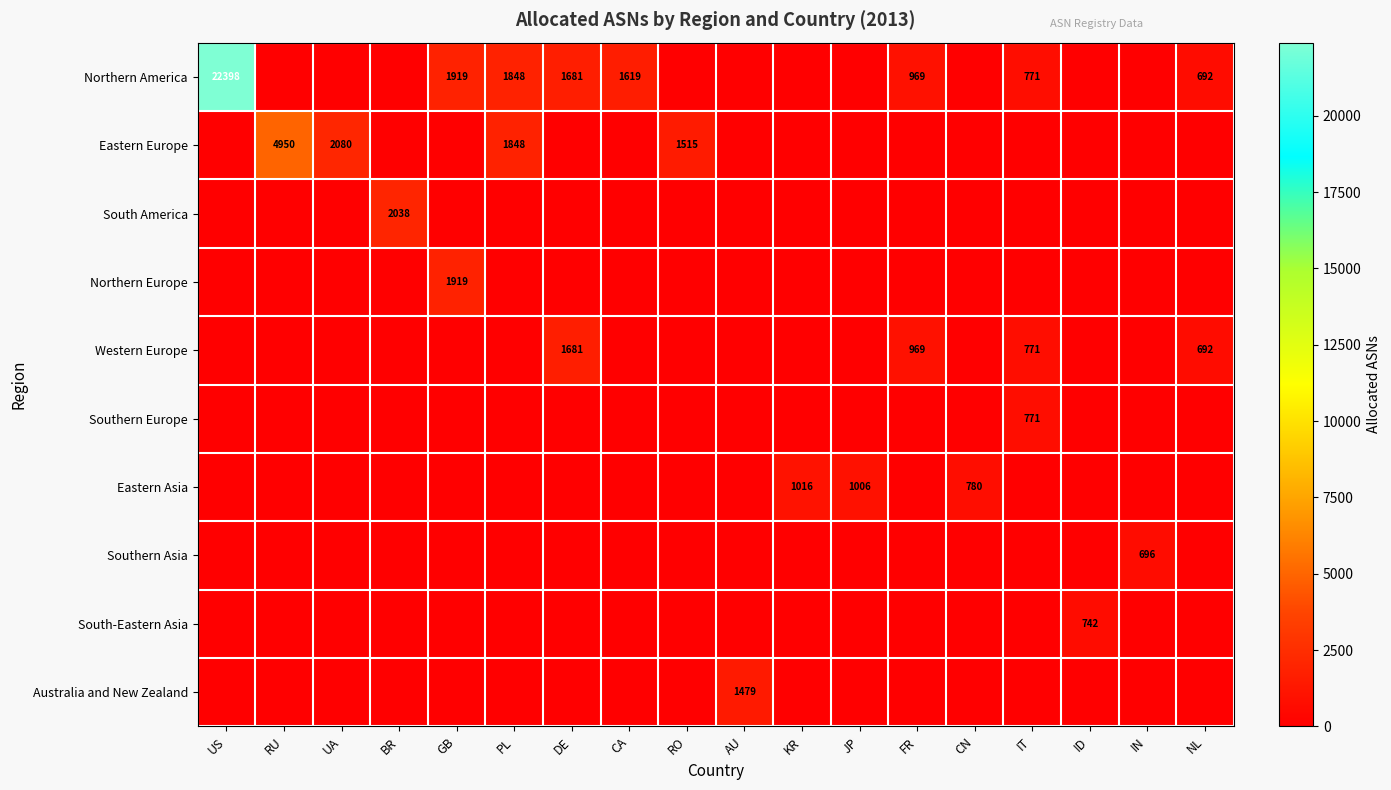

The value of Eastern Europe at PL is 1287. True or false?

False